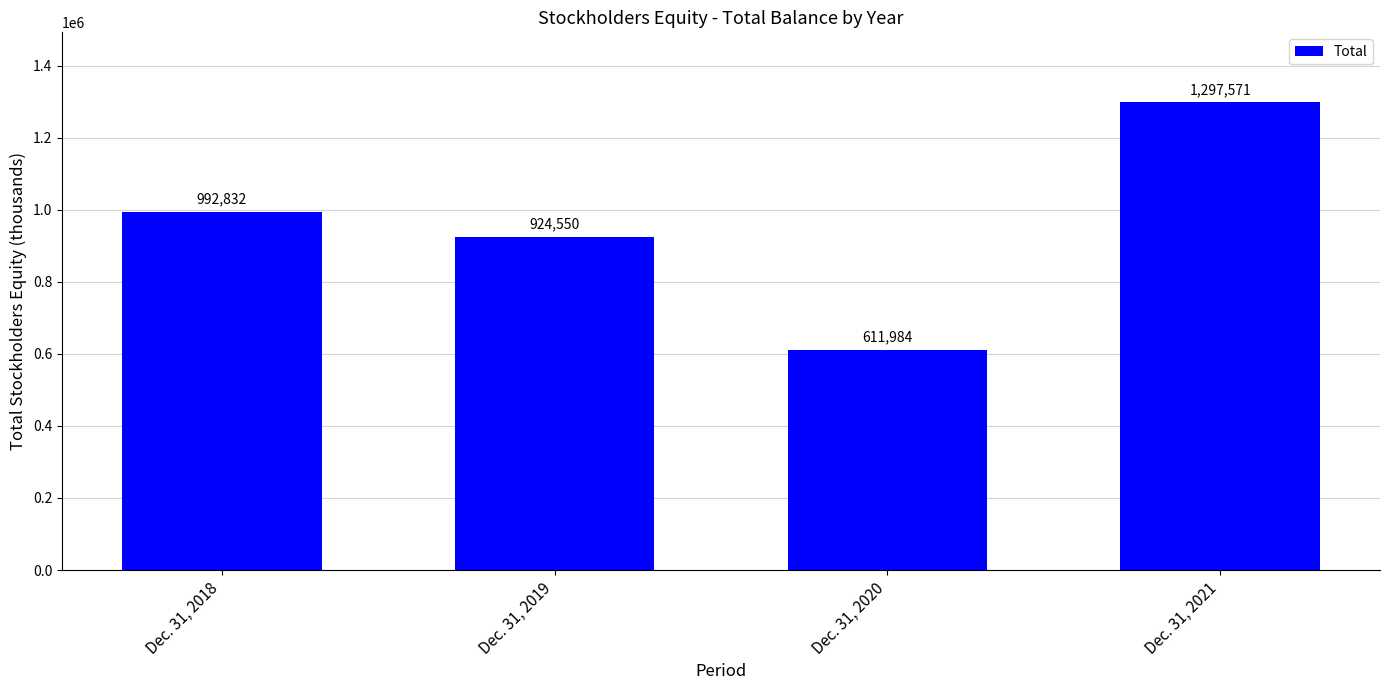

At which category does the chart reach its minimum across all series?

Dec. 31, 2020